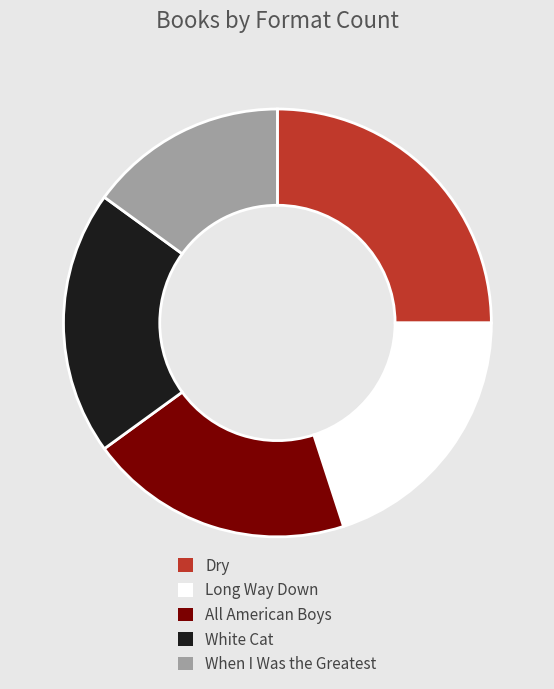

True or false: Long Way Down accounts for 7% of the total.

False